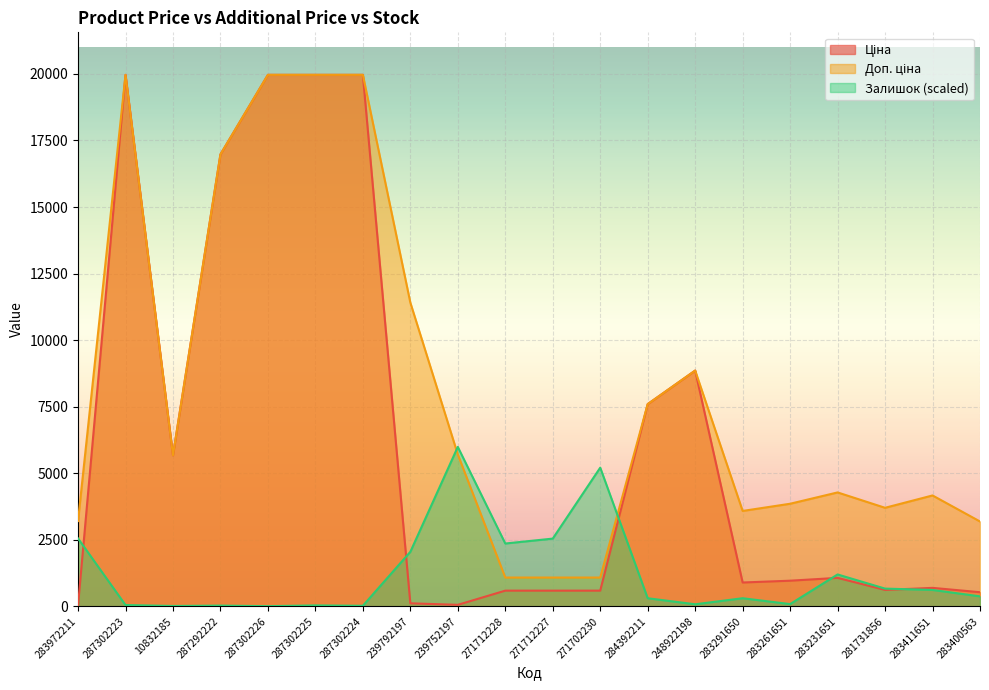

List the labels in order of Ціна value, largest first.

287302223, 287302226, 287302225, 287302224, 287292222, 248922198, 284392211, 10832185, 283231651, 283261651, 283291650, 283411651, 281731856, 271712228, 271712227, 271702230, 283400563, 239792197, 239752197, 283972211